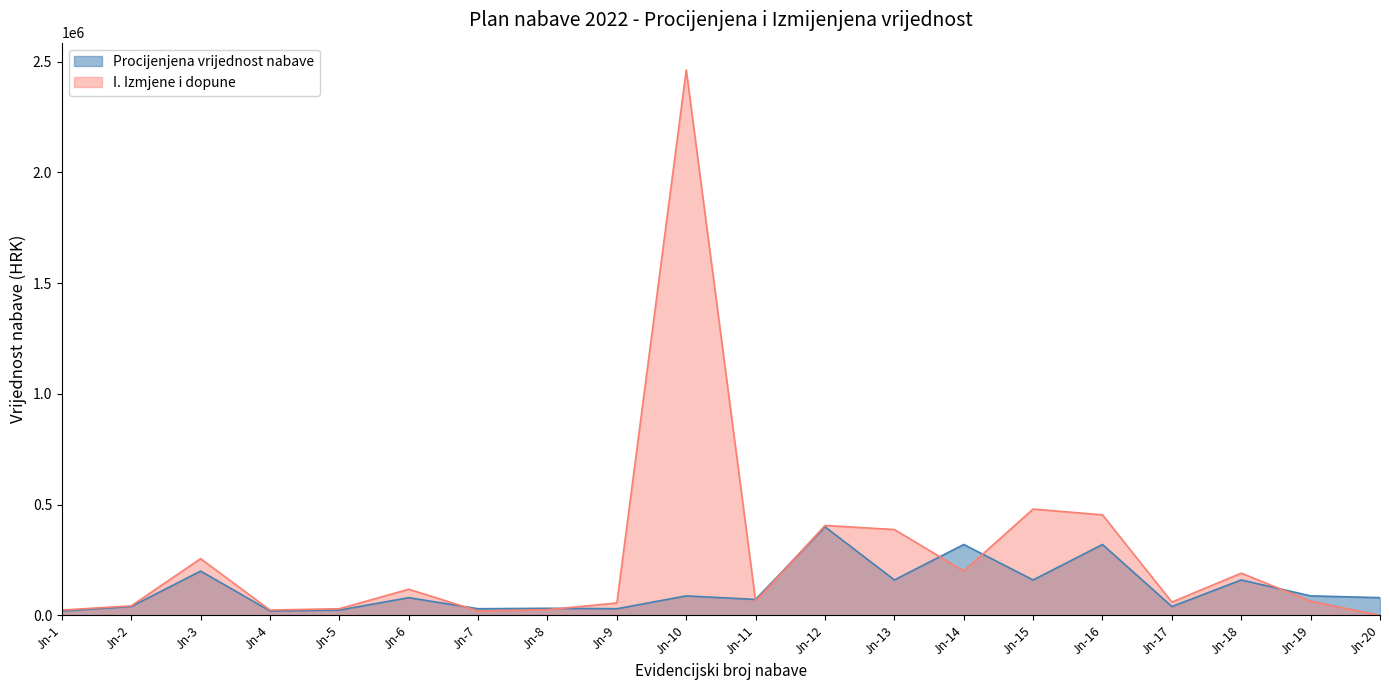

How many lines are shown in the chart?

2